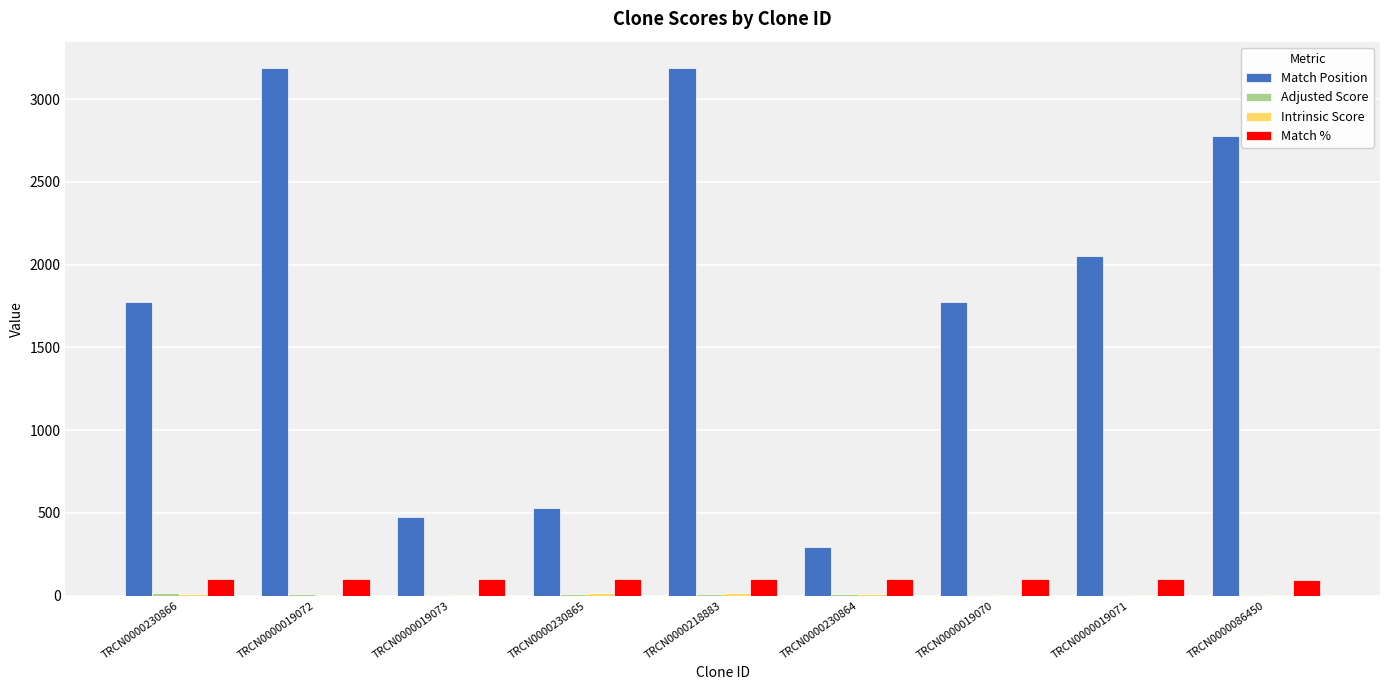

Count the number of categories in the chart.

9